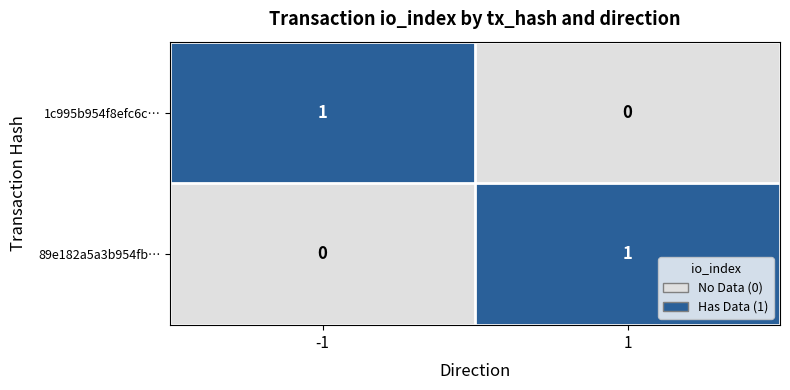

Count the number of data series in this chart.

2